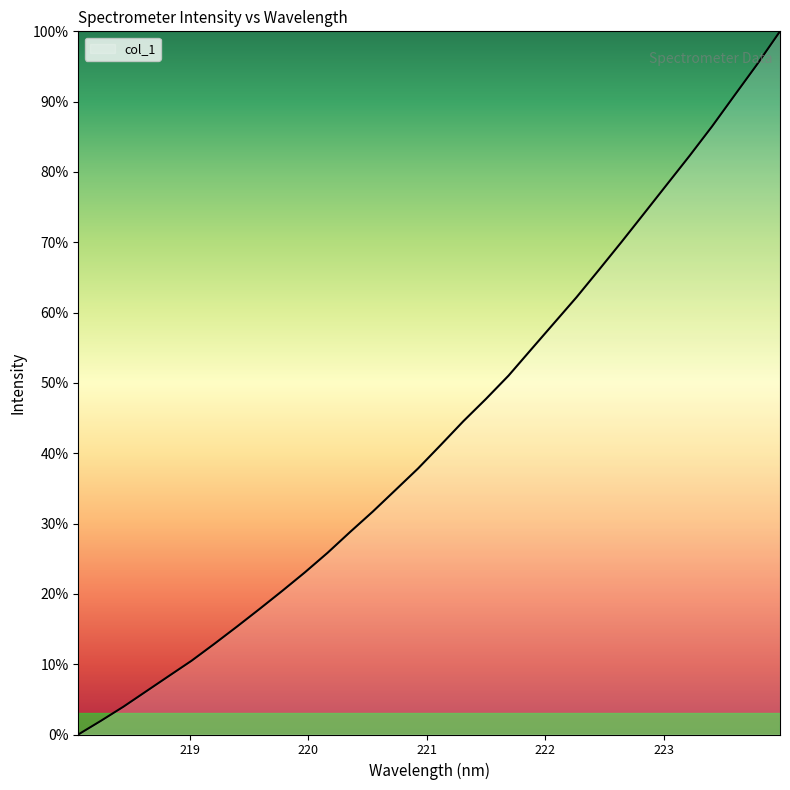

Reading right to left, extract all data points from this chart.

223.9802=1.0	223.7895=1.0	223.5987=0.9	223.408=0.9	223.2172=0.8	223.0264=0.8	222.8355=0.7	222.6447=0.7	222.4538=0.7	222.263=0.6	222.0721=0.6	221.8812=0.5	221.6902=0.5	221.4993=0.5	221.3083=0.4	221.1174=0.4	220.9264=0.4	220.7354=0.3	220.5444=0.3	220.3533=0.3	220.1623=0.3	219.9712=0.2	219.7801=0.2	219.589=0.2	219.3979=0.2	219.2067=0.1	219.0156=0.1	218.8244=0.1	218.6332=0.1	218.442=0.0	218.2508=0.0	218.0596=0.0